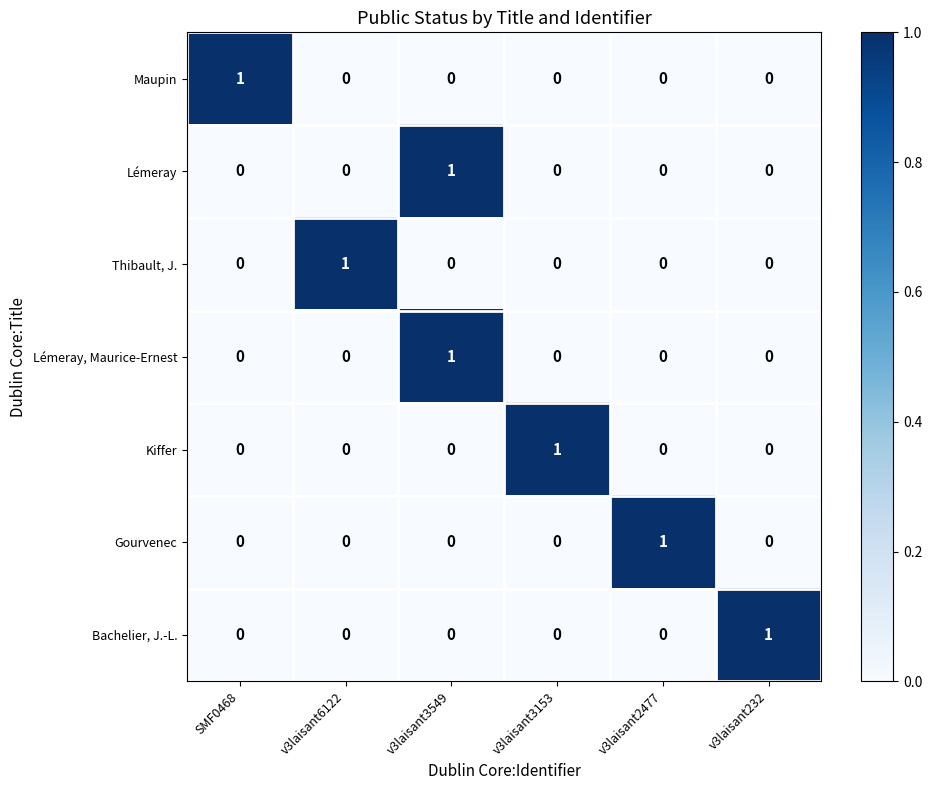

At how many categories does at least one series exceed 0?

6